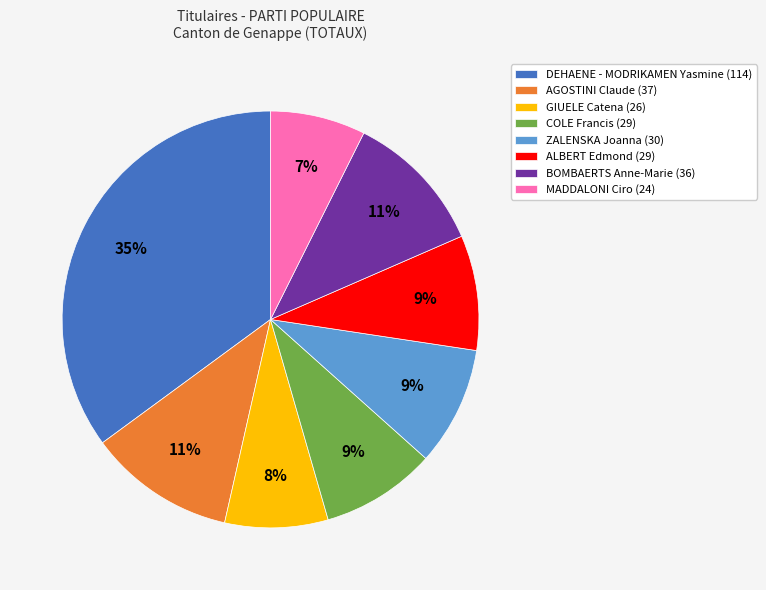

The COLE Francis slice represents 16% of the pie. True or false?

False